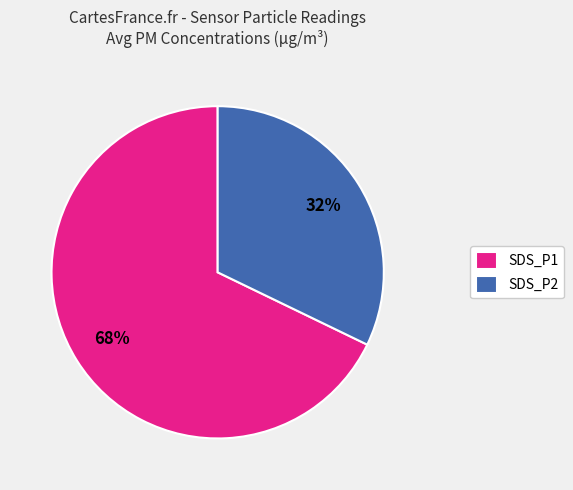

What is the majority slice?

SDS_P1